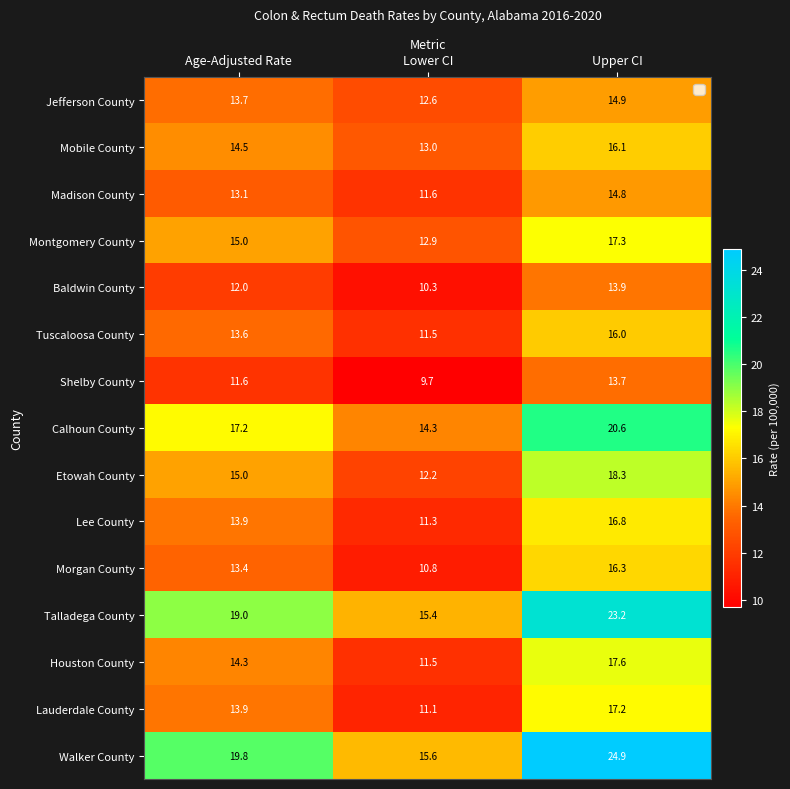

Which series has the largest range (max minus min)?

Walker County